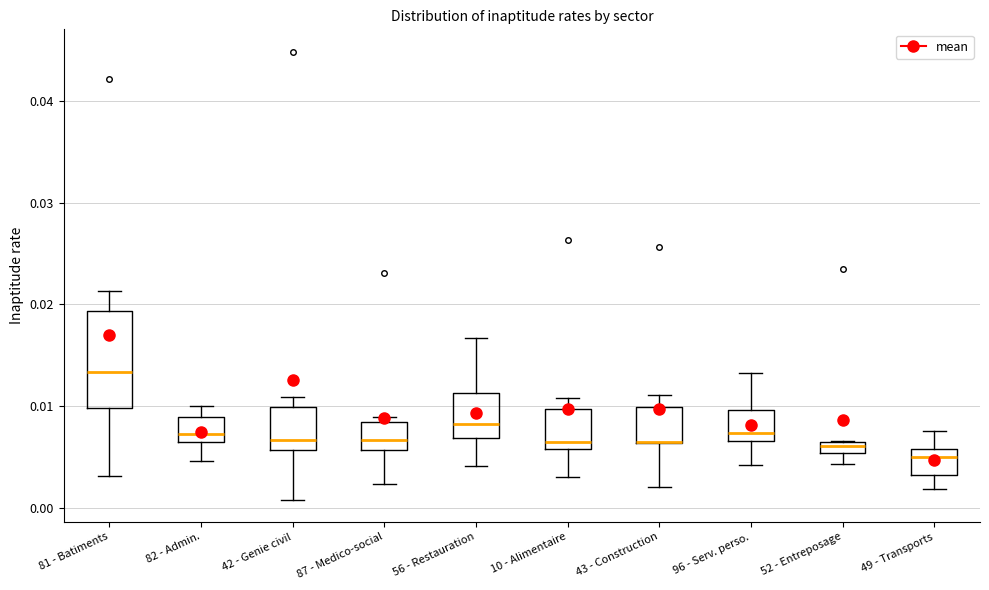

Where does the lower whisker of the box for 52 - Entreposage end on the y-axis? The values are not printed on the chart, so give them approximately, as read against the axis.

0.004